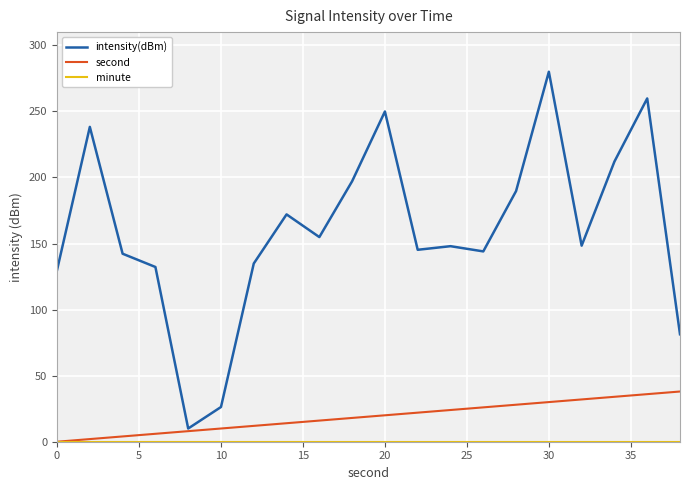

What is the minimum value for intensity(dBm)?

10.0